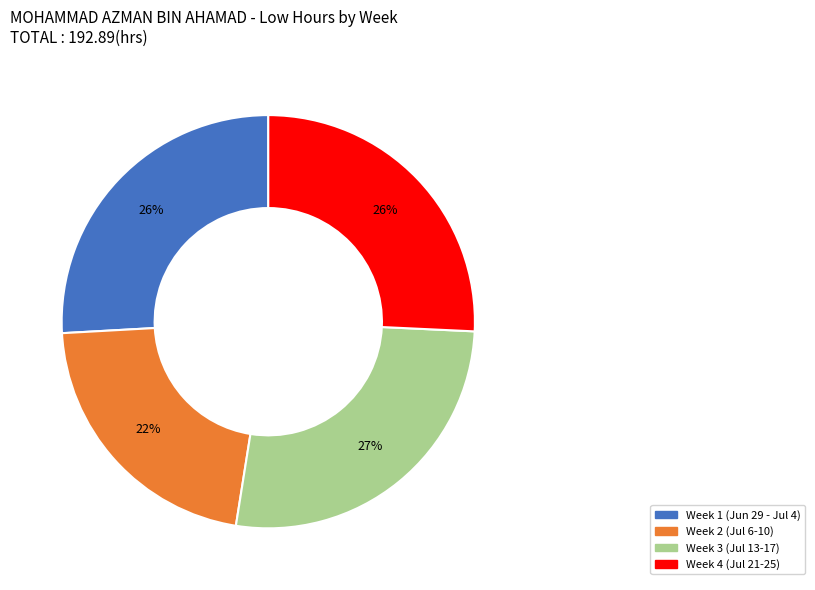

Is there any slice that represents more than half of the pie?

No